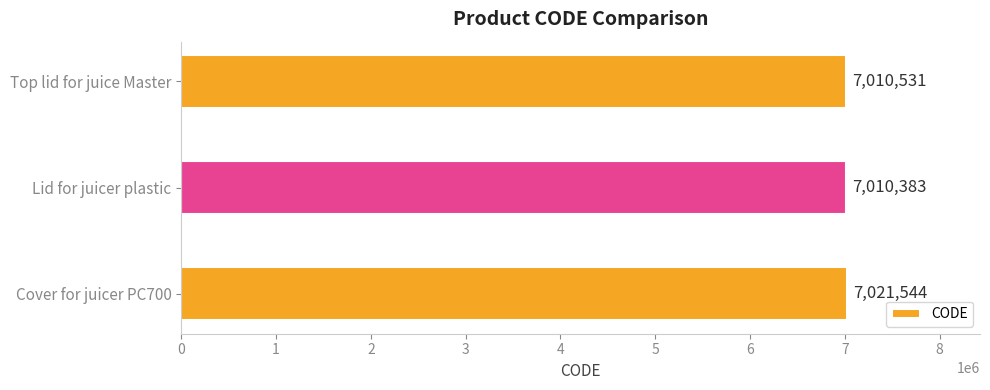

Which has a higher value, Cover for juicer PC700 or Top lid for juice Master?

Cover for juicer PC700